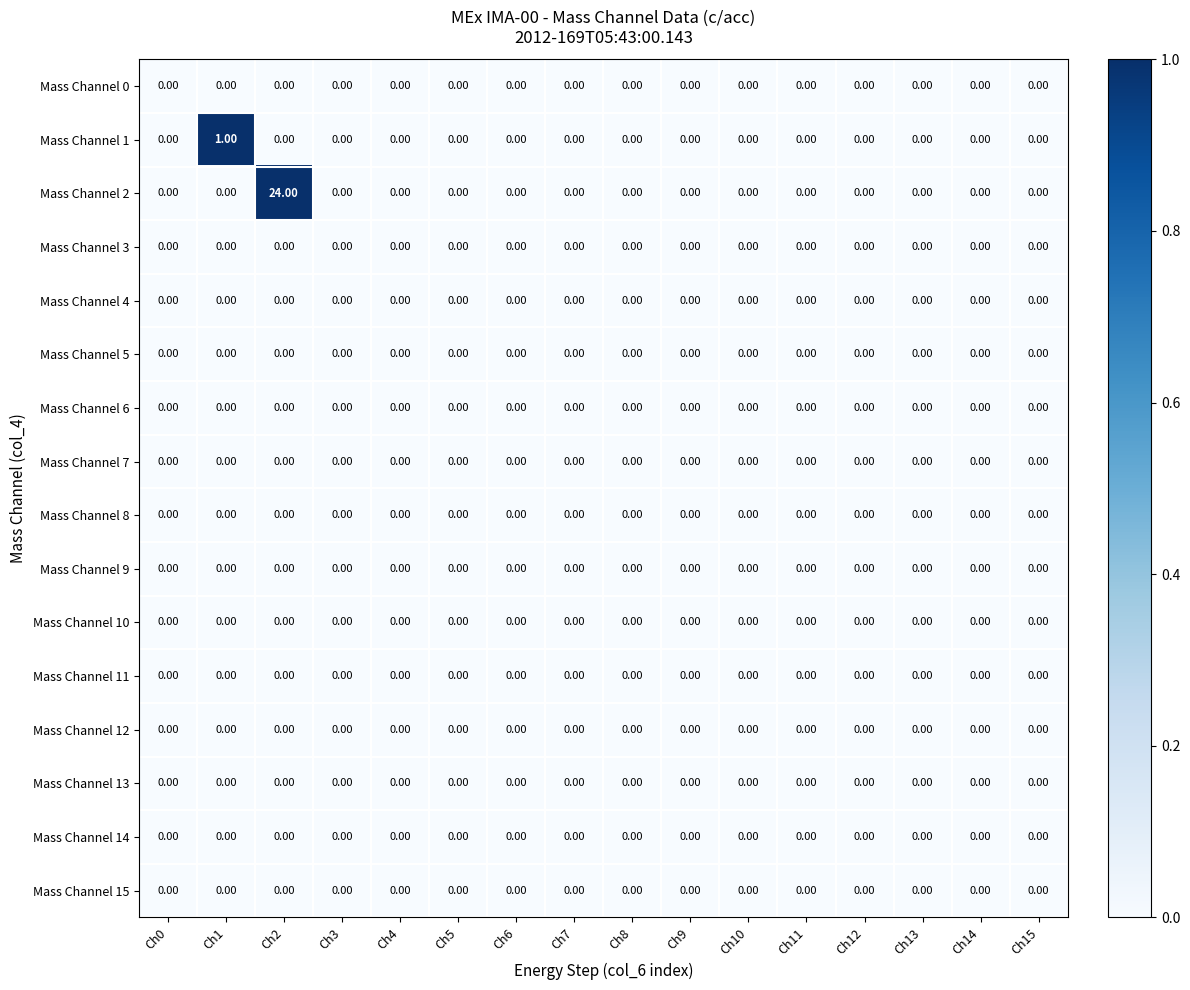

At which category is the sum across all series the highest?

Ch2